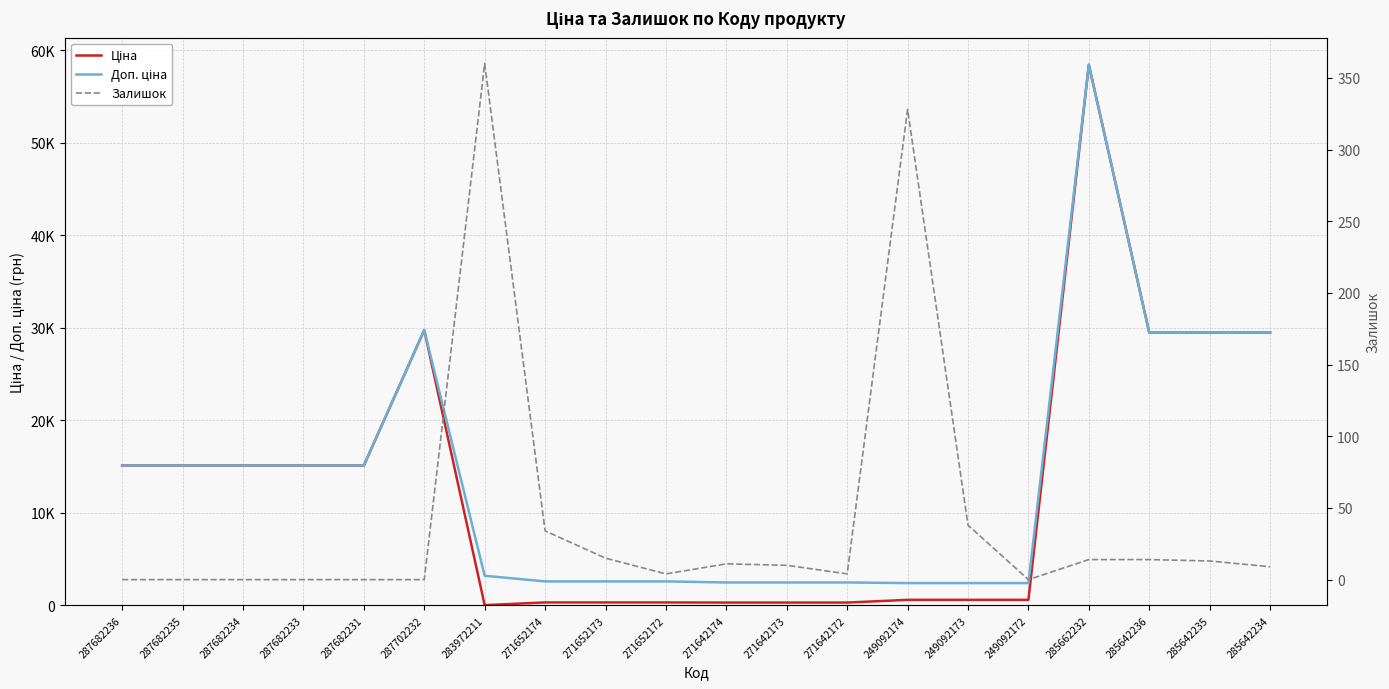

What position from the left is 249092172?

16